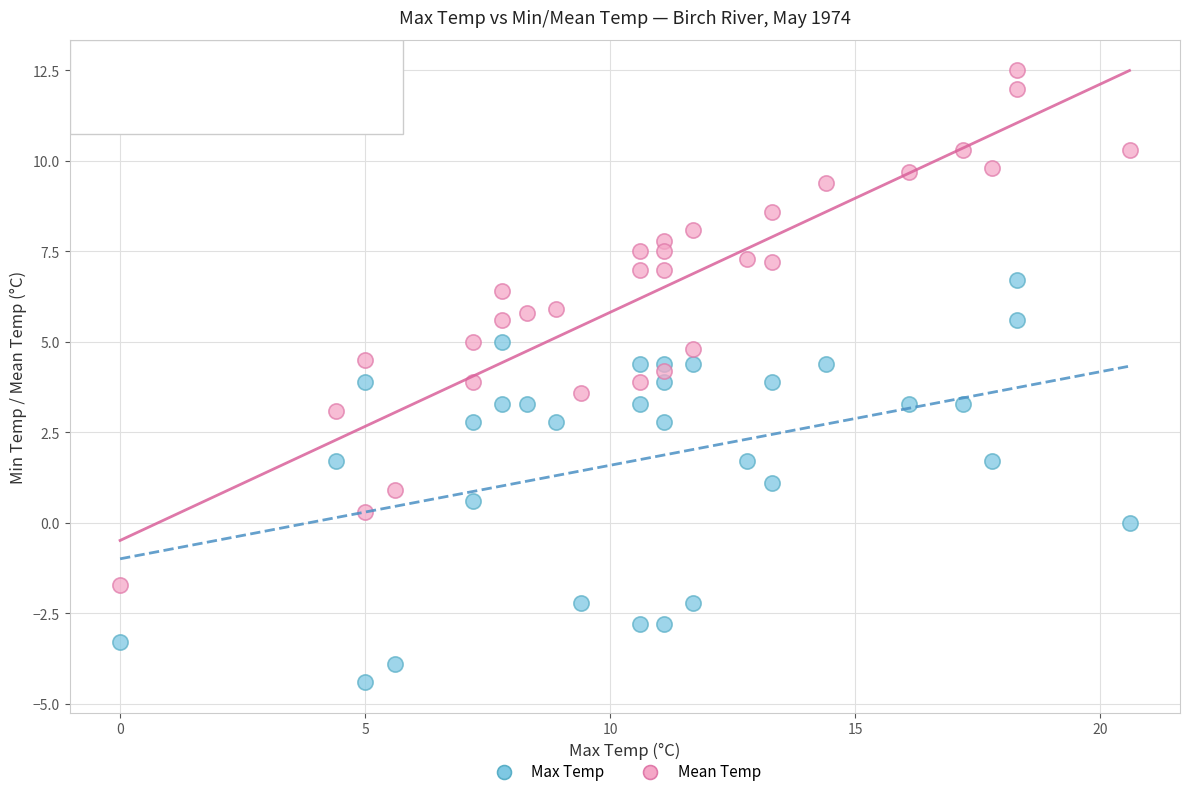

Across all data points, what is the range of Y values (max minus min)?

16.9